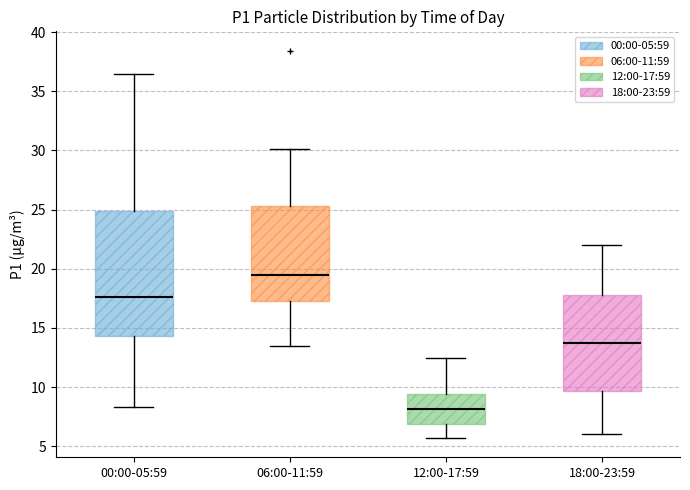

Where does the lower whisker of the box for 00:00-05:59 end on the y-axis? The values are not printed on the chart, so give them approximately, as read against the axis.

8.5